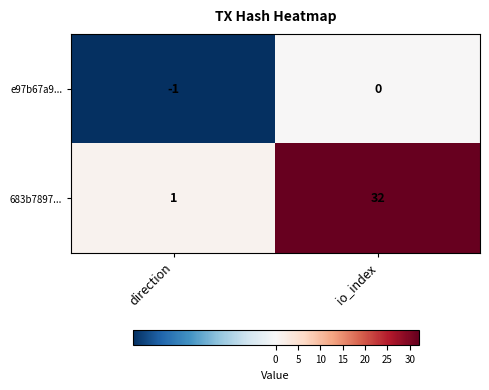

List the series in order of their overall mean, highest first.

683b7897..., e97b67a9...